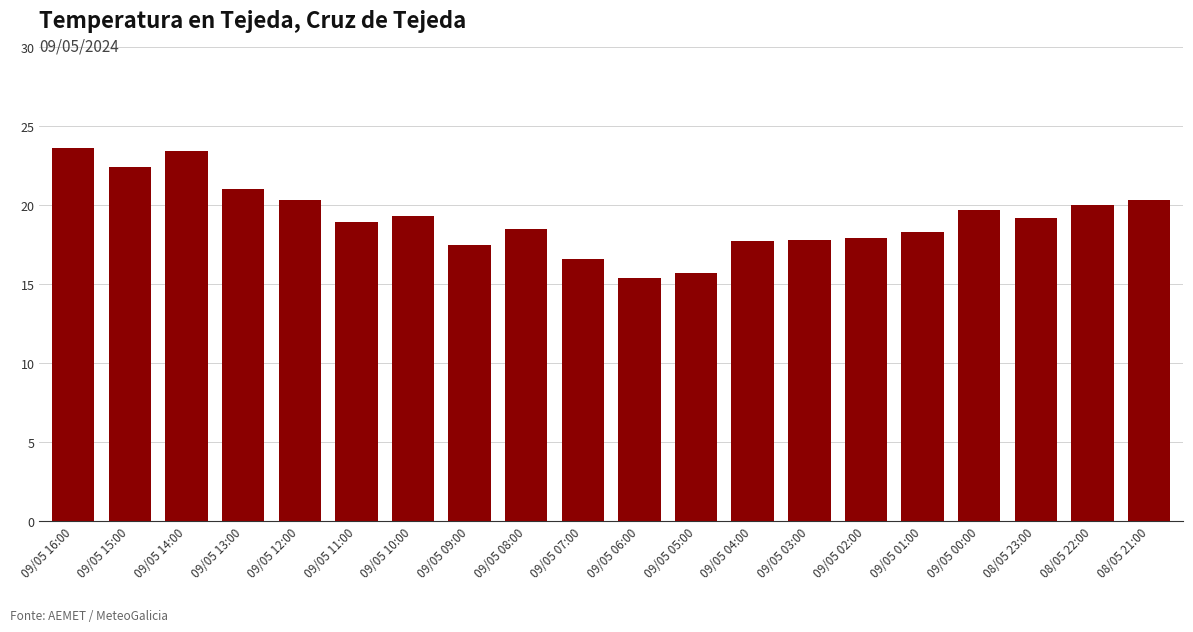

How many series are shown in this chart?

1